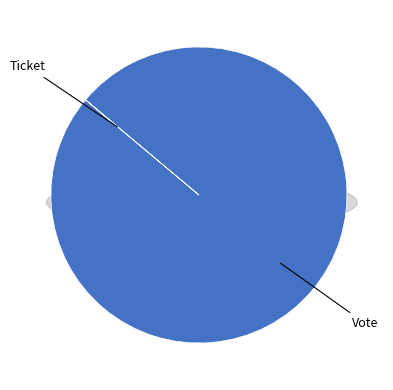

Rank the categories by value from lowest to highest.

Ticket, Vote